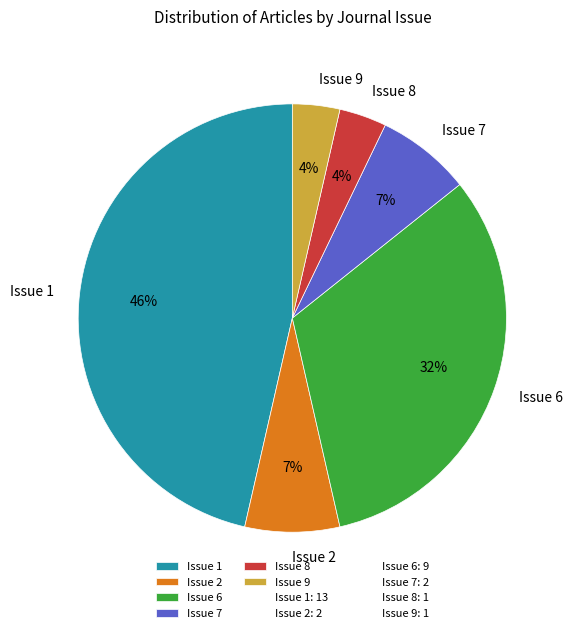

Which category has the biggest portion of the pie?

Issue 1